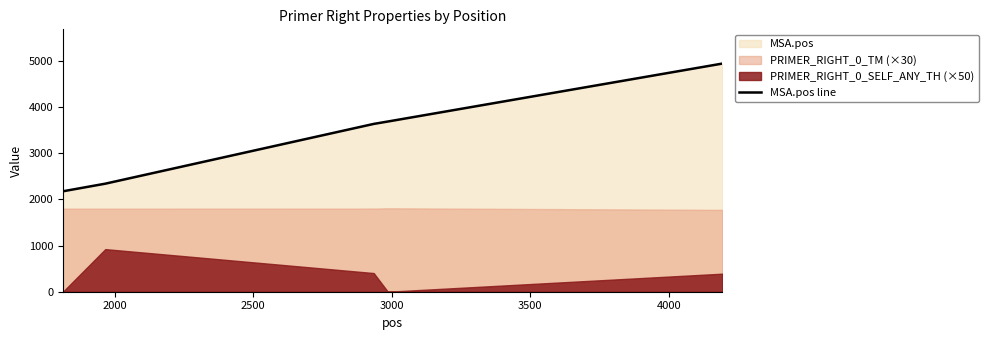

What is the highest value of the MSA.pos line series?

4948